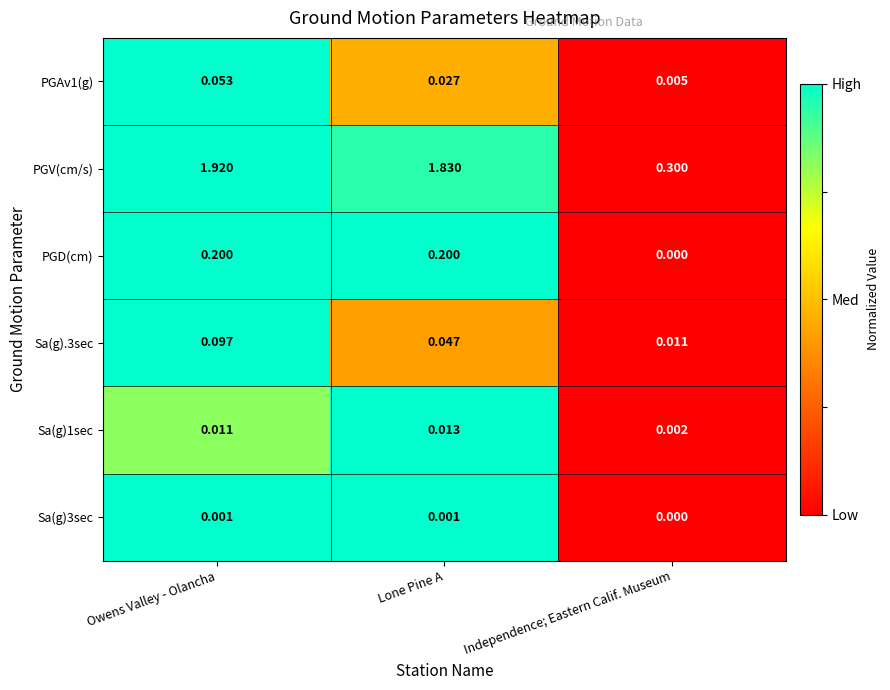

At which category does the chart reach its peak across all series?

Owens Valley - Olancha